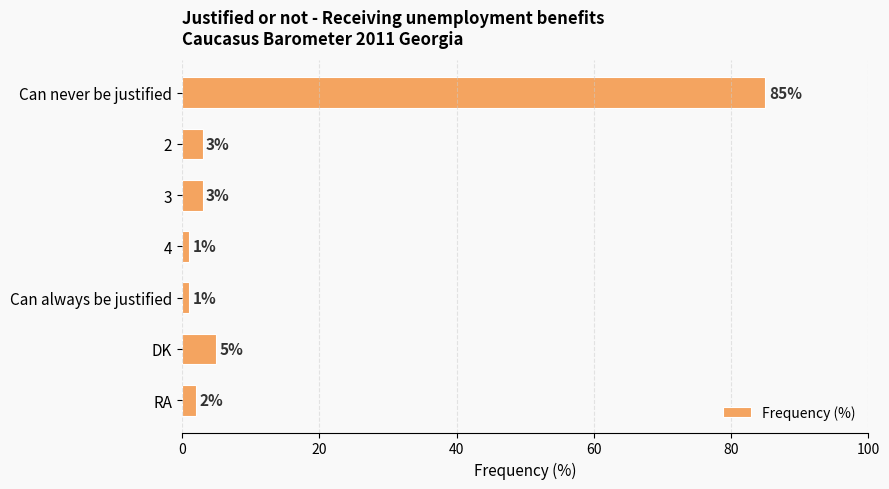

Approximately how many times larger is the value at 2 compared to 4?

3.0